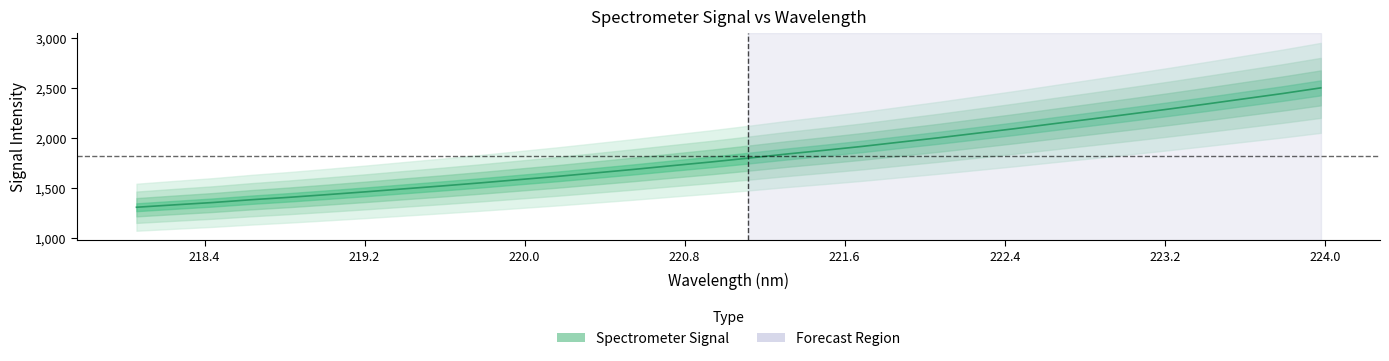

Reading right to left, extract all data points from this chart.

223.9802=2503.9	223.7895=2447.3	223.5987=2394.8	223.408=2342.0	223.2172=2290.8	223.0264=2241.4	222.8355=2192.7	222.6447=2144.8	222.4538=2096.2	222.263=2050.2	222.0721=2004.5	221.8812=1961.5	221.6902=1918.1	221.4993=1878.7	221.3083=1840.9	221.1174=1799.9	220.9264=1760.6	220.7354=1724.2	220.5444=1687.0	220.3533=1651.9	220.1623=1616.9	219.9712=1584.8	219.7801=1552.3	219.589=1521.8	219.3979=1492.5	219.2067=1462.9	219.0156=1434.9	218.8244=1407.8	218.6332=1383.4	218.442=1355.6	218.2508=1332.3	218.0596=1308.2